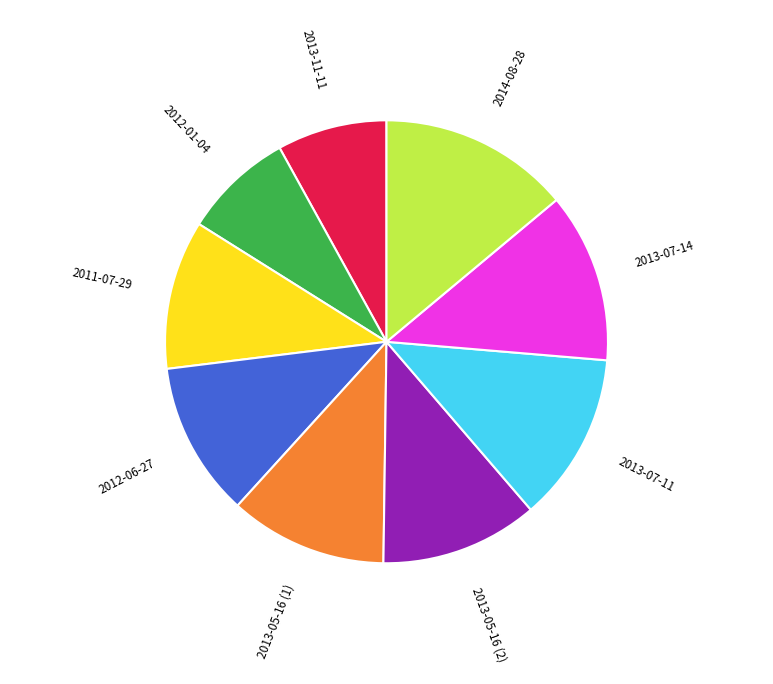

What is the ratio of the value at 2013-05-16 (2) to the value at 2014-08-28?

0.8